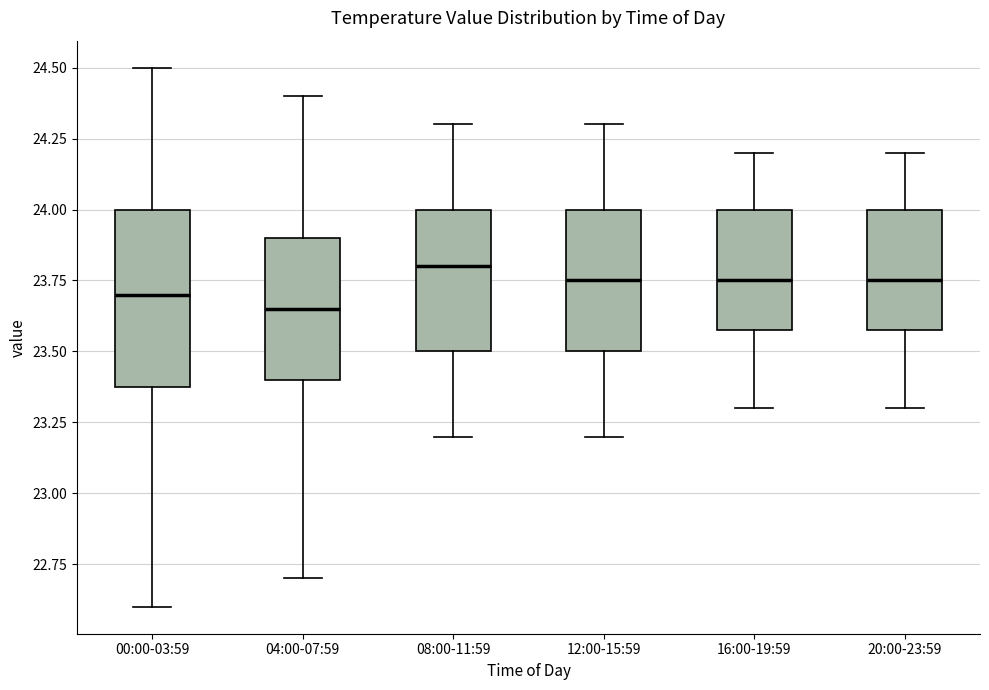

Reading left to right, read every box against the y-axis: the position of its median line, the range the box covers, and the ends of its whiskers. The values are not printed on the chart, so give them approximately, as read against the axis.

00:00-03:59: median 23.70, box 23.40 to 24.00, whiskers 22.60 to 24.50
04:00-07:59: median 23.65, box 23.40 to 23.90, whiskers 22.70 to 24.40
08:00-11:59: median 23.80, box 23.50 to 24.00, whiskers 23.20 to 24.30
12:00-15:59: median 23.75, box 23.50 to 24.00, whiskers 23.20 to 24.30
16:00-19:59: median 23.75, box 23.60 to 24.00, whiskers 23.30 to 24.20
20:00-23:59: median 23.75, box 23.60 to 24.00, whiskers 23.30 to 24.20